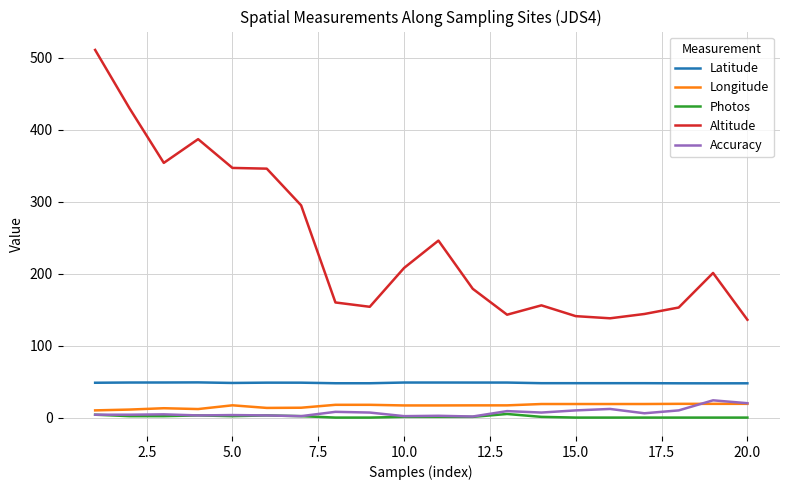

Which series has the largest total across all categories?

Altitude